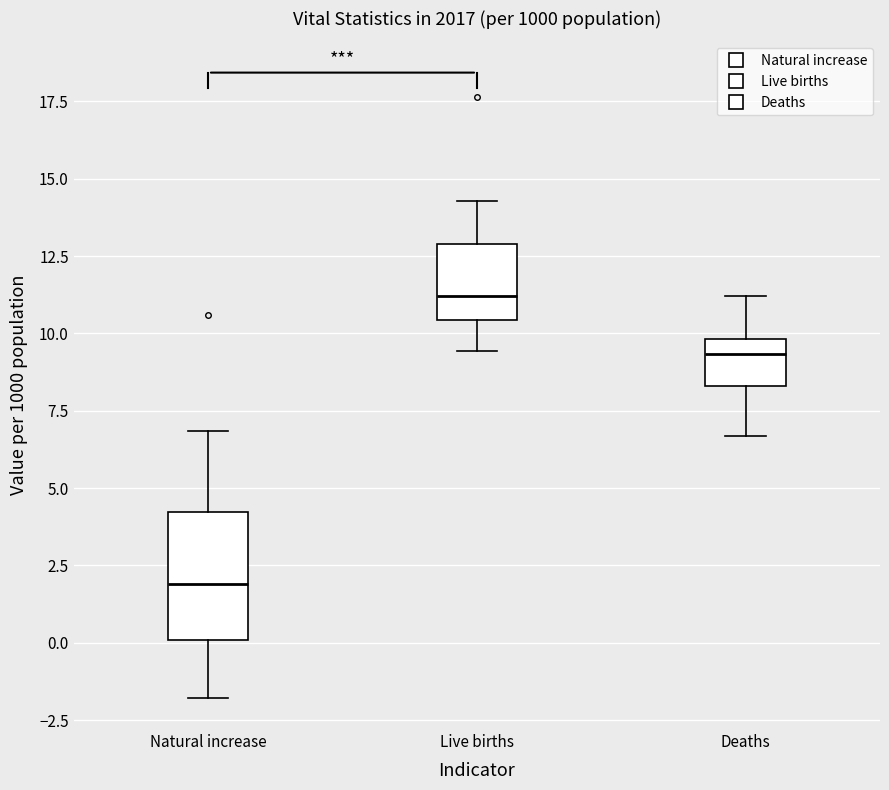

Where is the upper edge of the box for Deaths on the y-axis? The values are not printed on the chart, so give them approximately, as read against the axis.

10.0